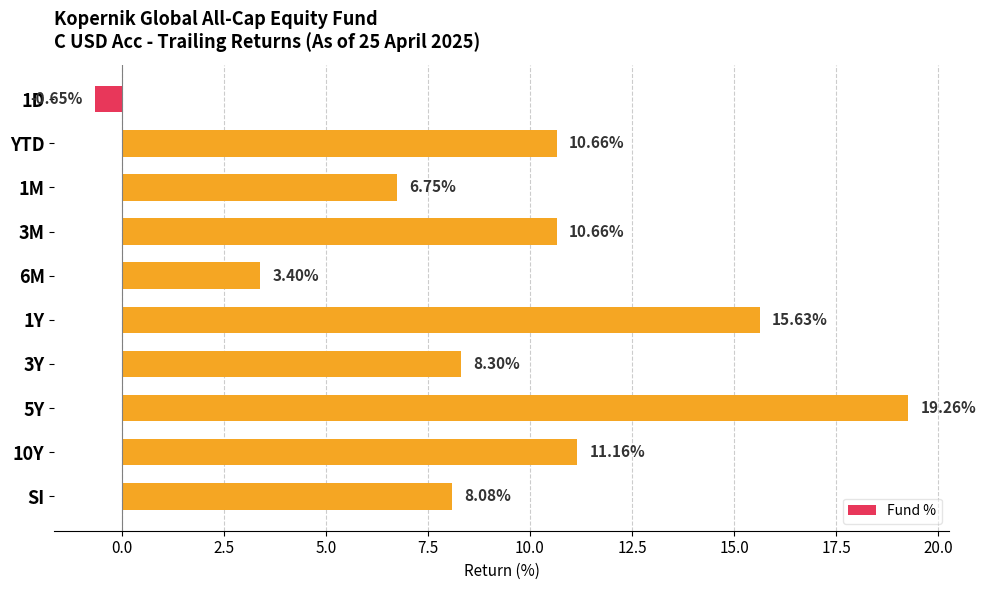

What is the change in value from YTD to 6M?

-7.3